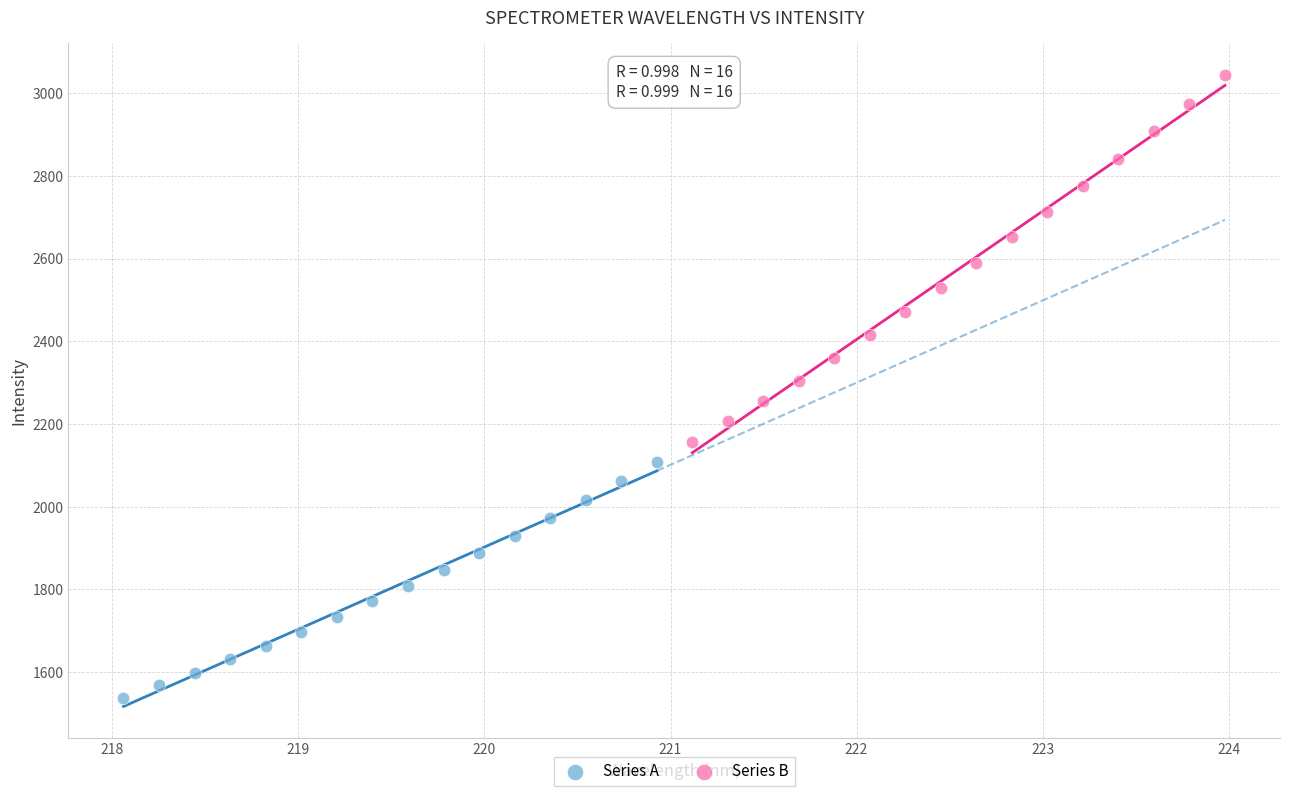

What are all the series names shown in the legend?

Series A, Series B